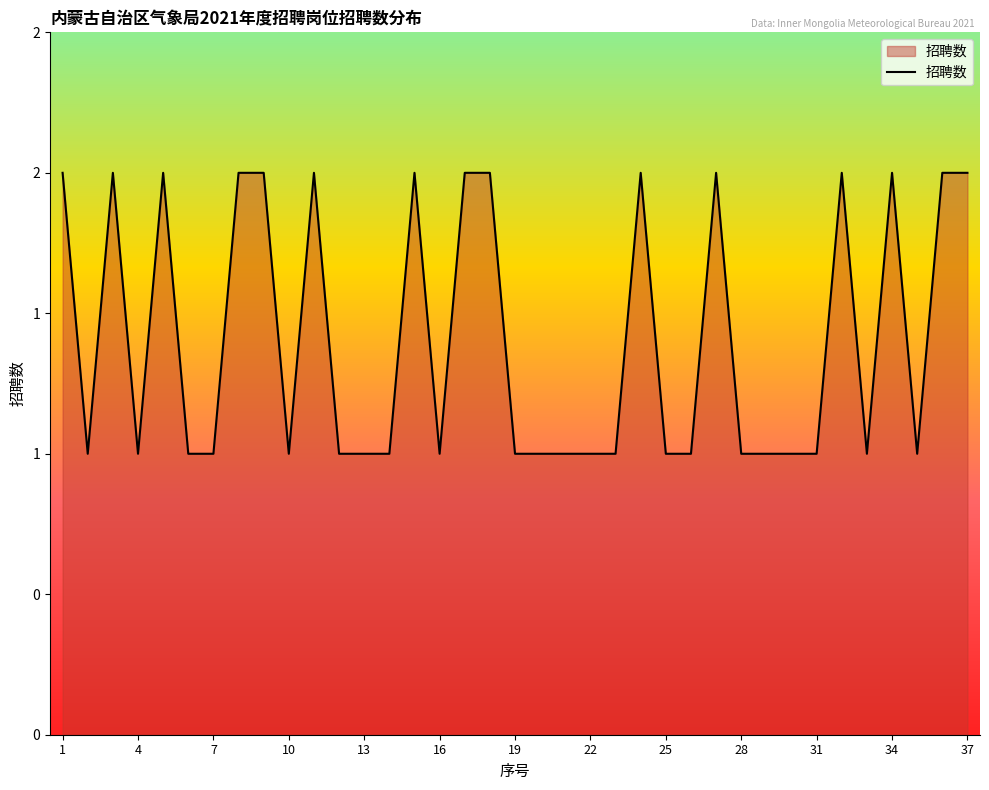

Does the chart have visible grid lines?

No